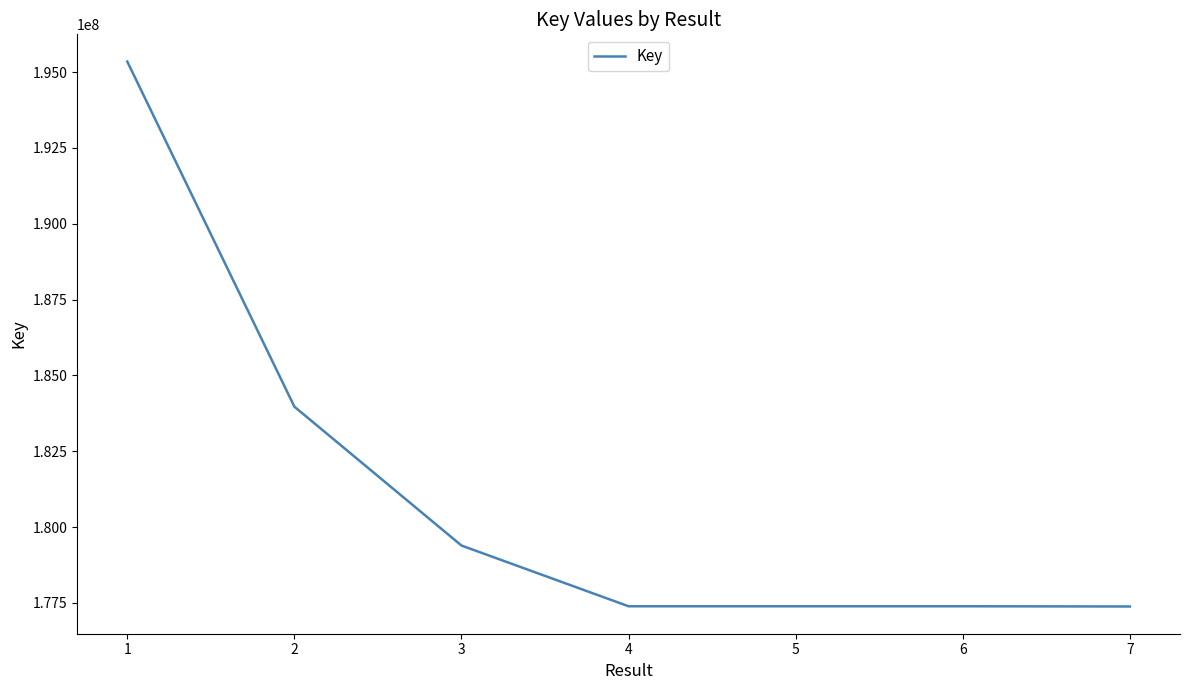

True or false: the data has more than 2 interior local peaks.

False